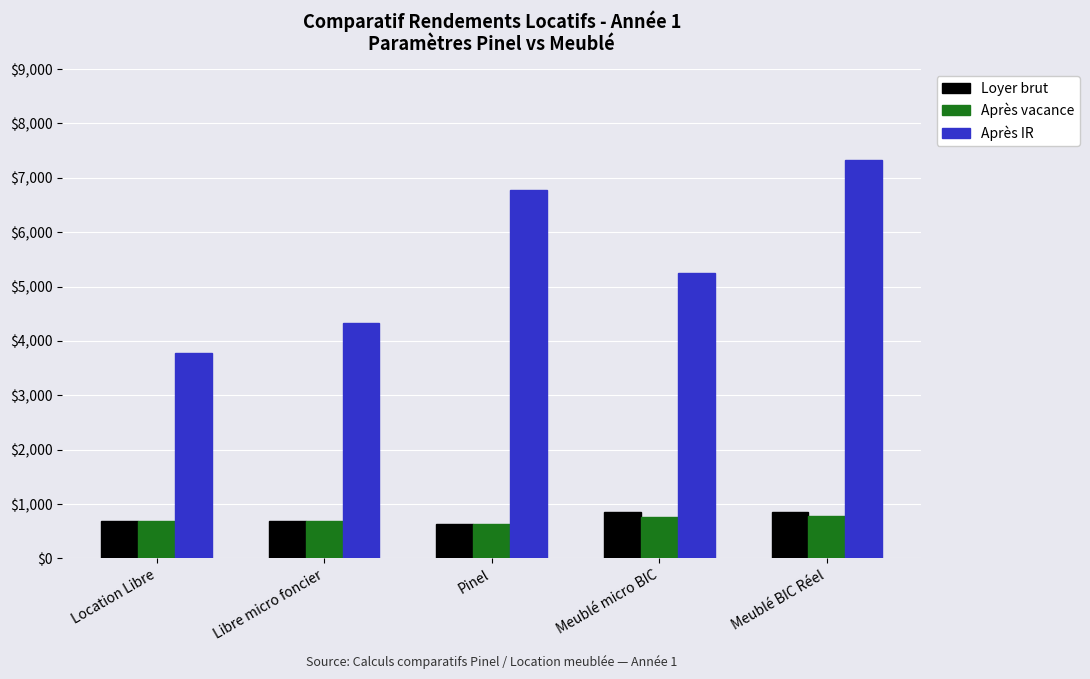

Between Libre micro foncier and Pinel, which series saw the biggest shift?

Après IR